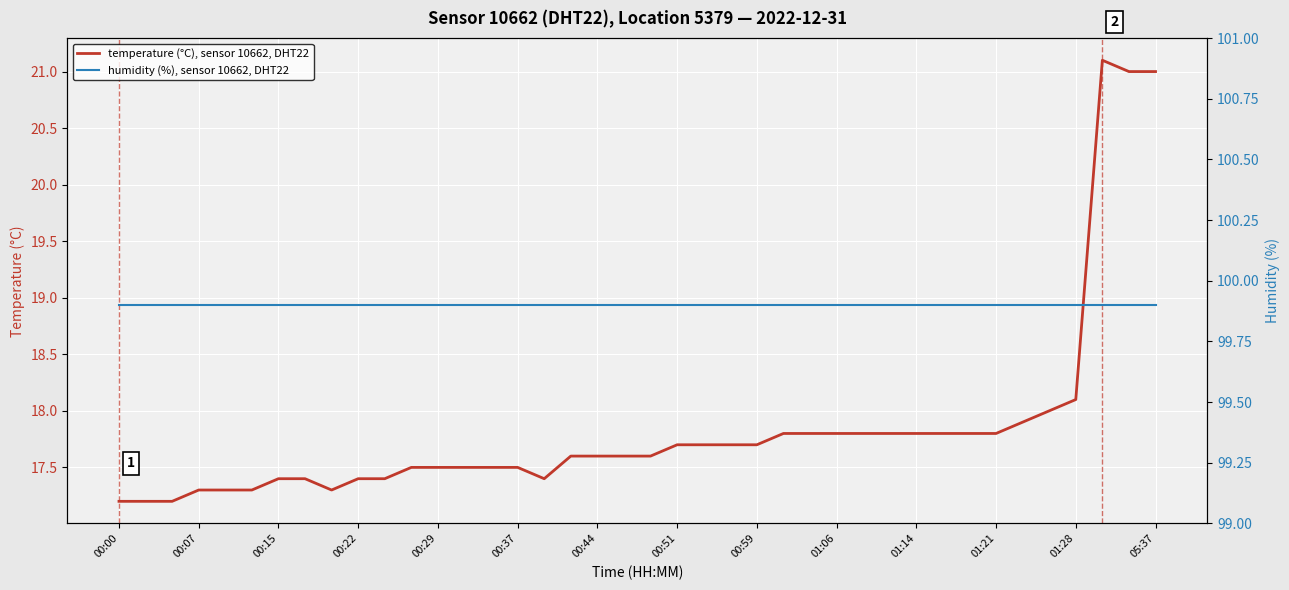

True or false: temperature (°C), sensor 10662, DHT22 has a value of 24.3 at 01:06.

False